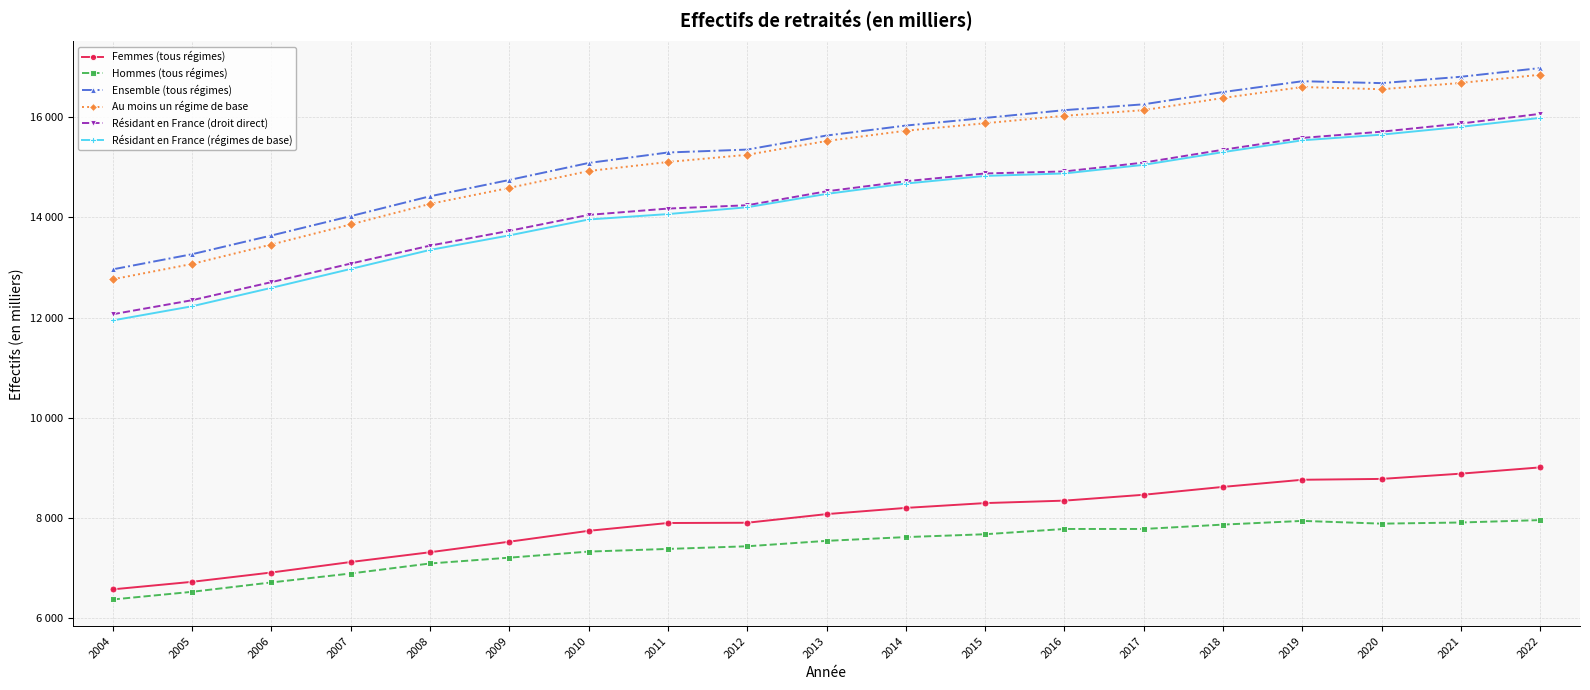

Is this an area chart (filled region under the line)?

No